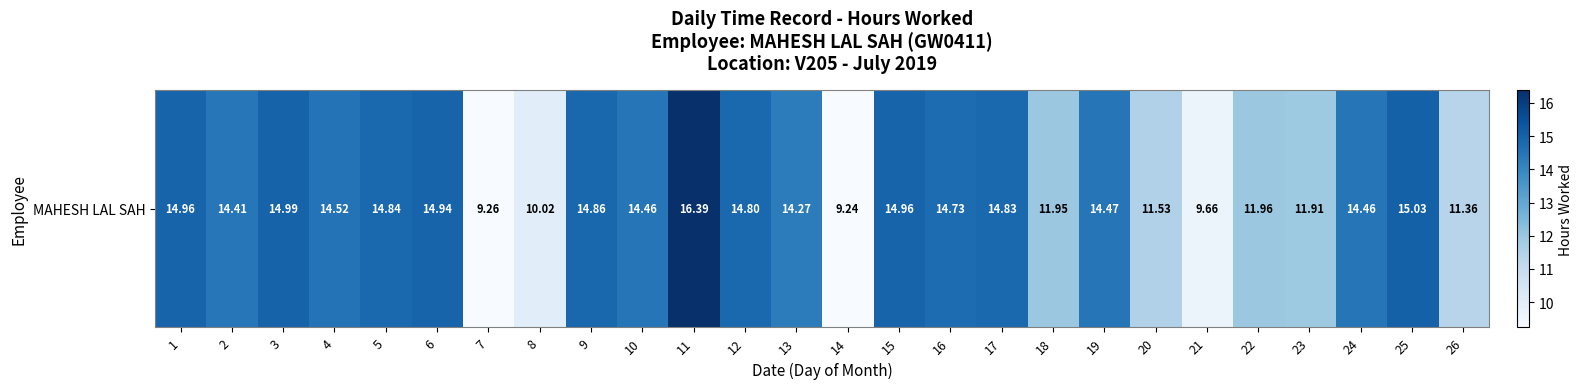

What is the ratio of the value at 2 to the value at 10?

1.0